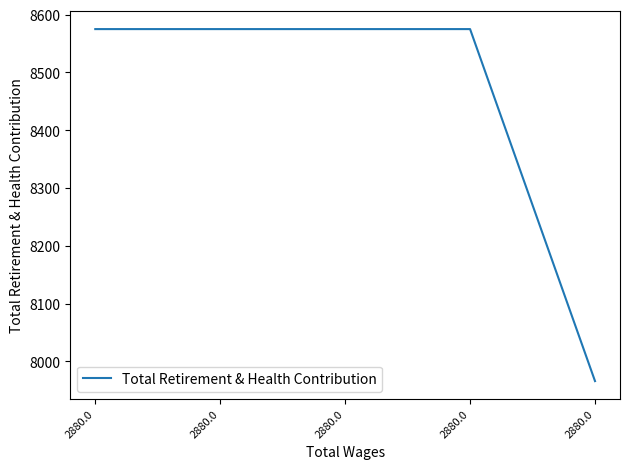

Reading left to right, transcribe all the data shown in this chart.

8575	8575	8575	8575	7966